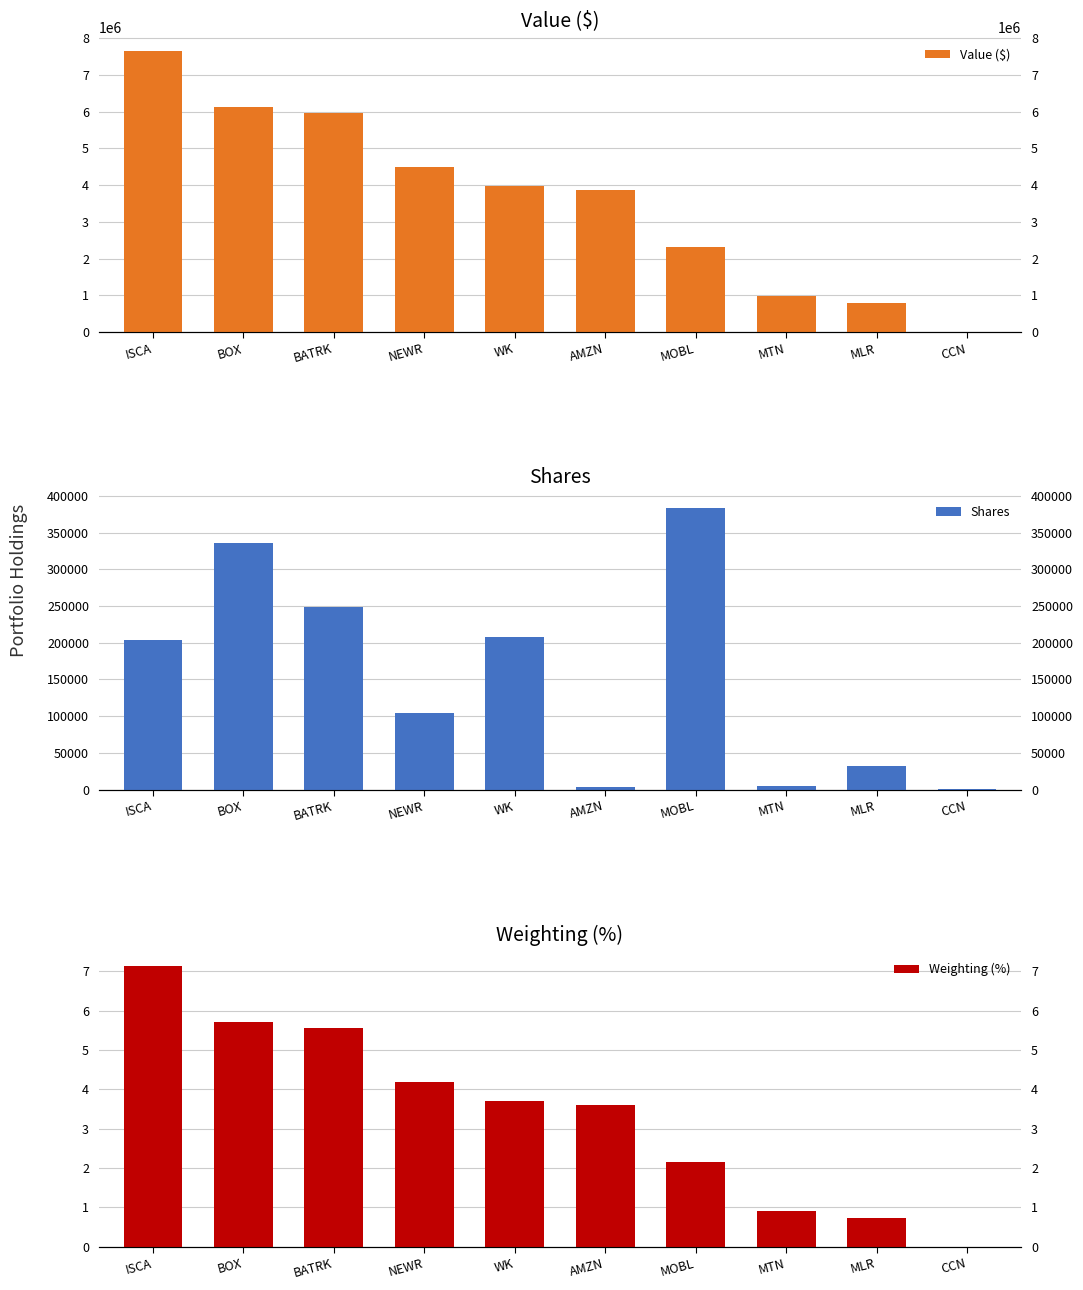

How many bars are there in total?

30